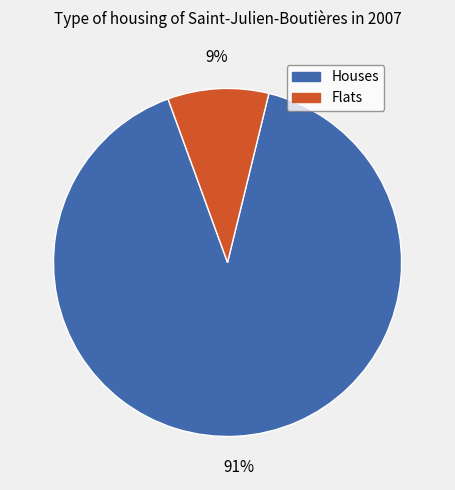

To the nearest percent, what is the average slice percentage?

50%